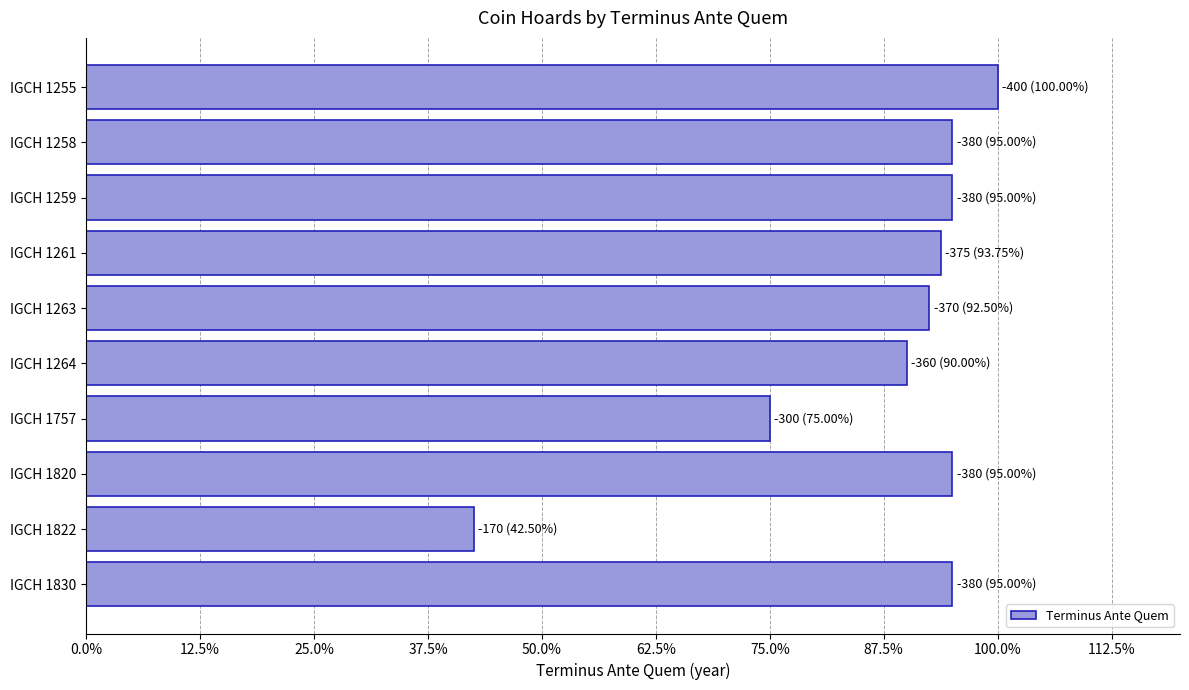

How many distinct data groups are displayed?

1